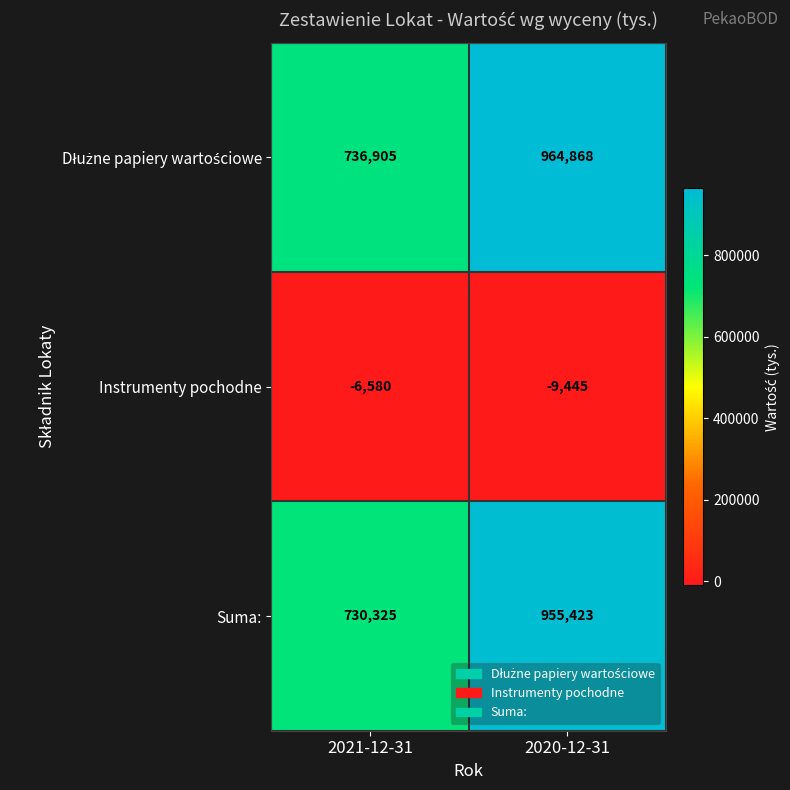

What value does the Instrumenty pochodne series have at 2020-12-31?

-9445